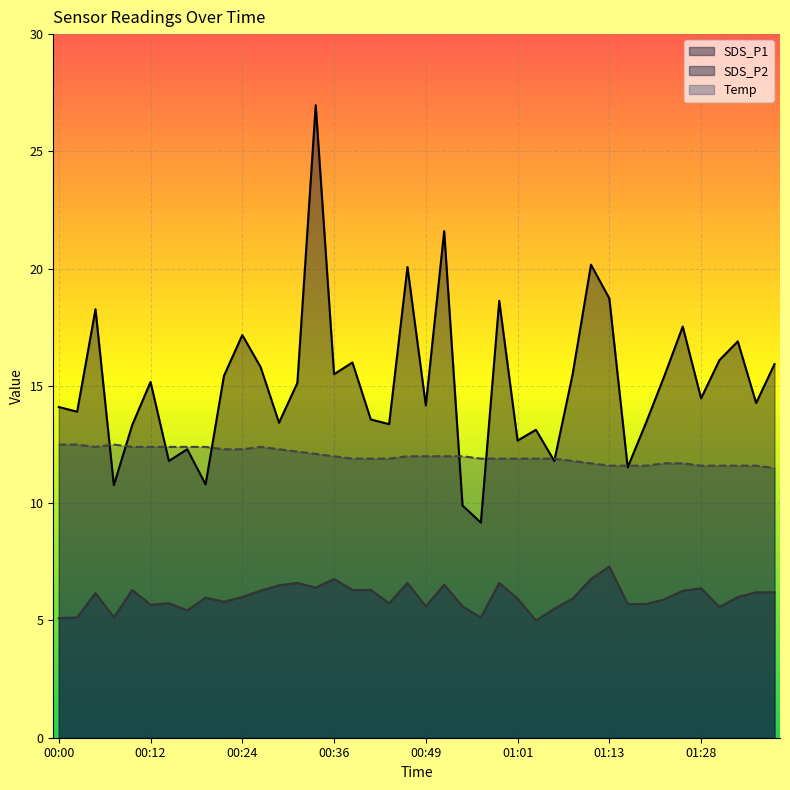

Rank the series at 01:33 from lowest to highest value.

SDS_P2, Temp, SDS_P1